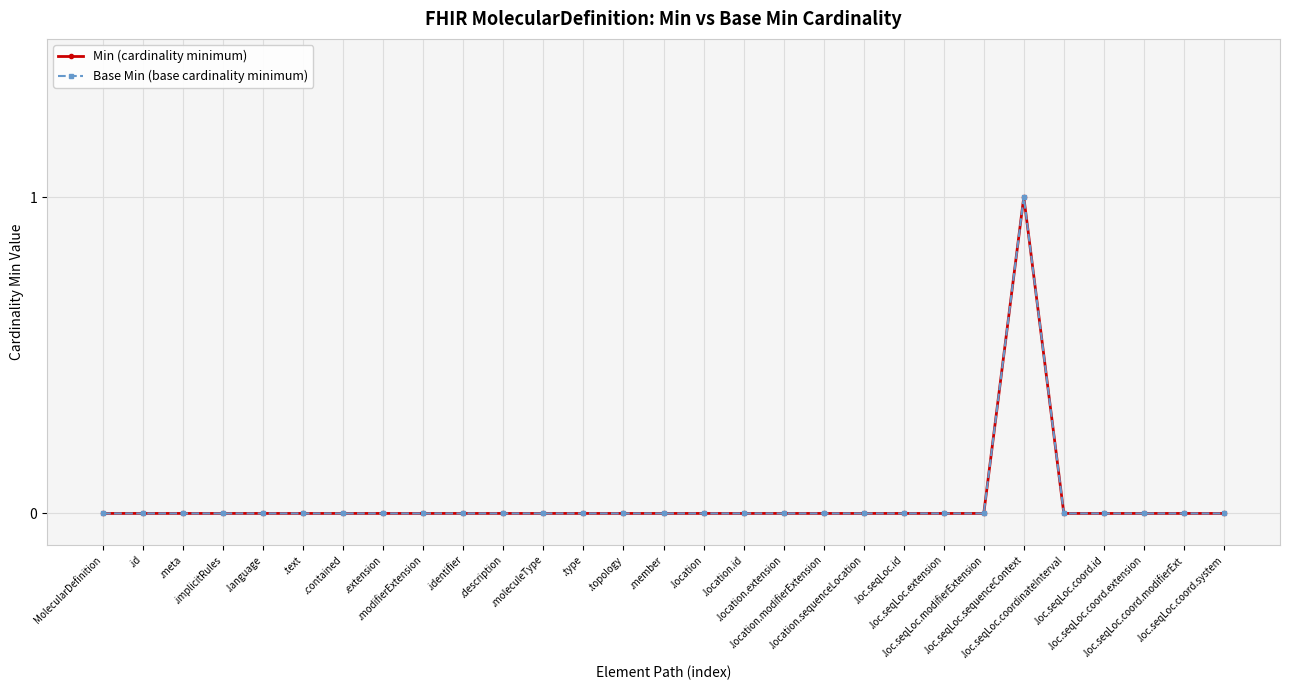

Is this an area chart (filled region under the line)?

No